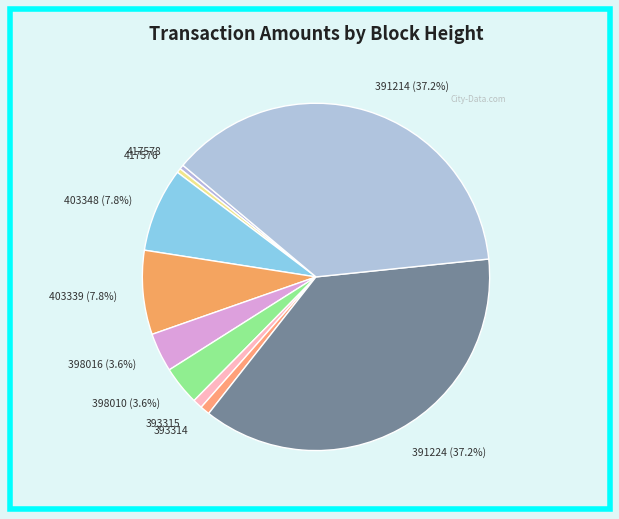

Count the number of slices in the pie.

10